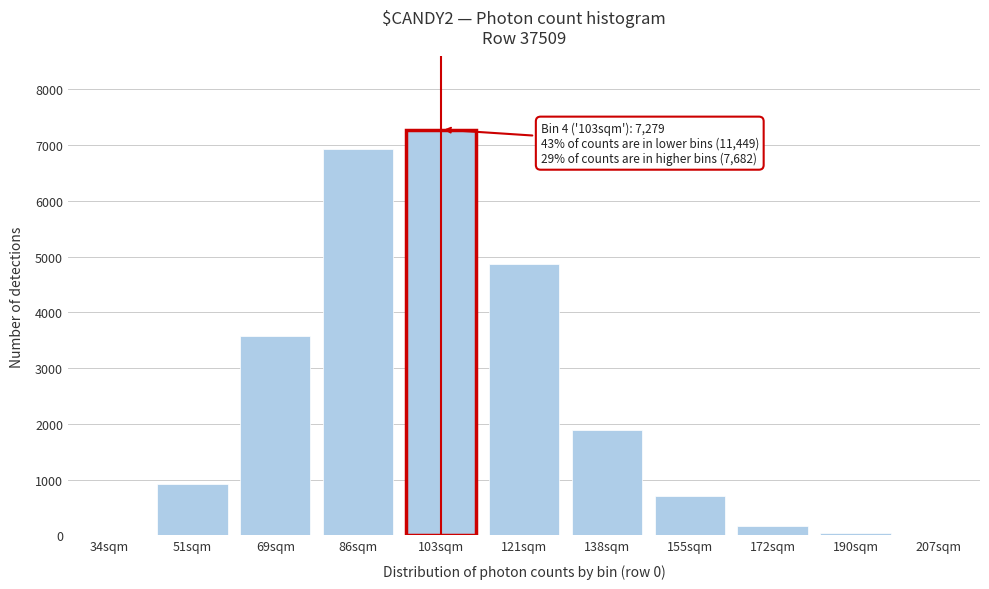

What is the change in value from 51sqm to 155sqm?

-226